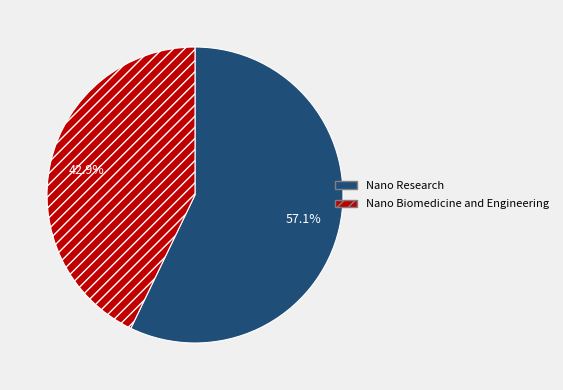

How many segments does this pie chart have?

2